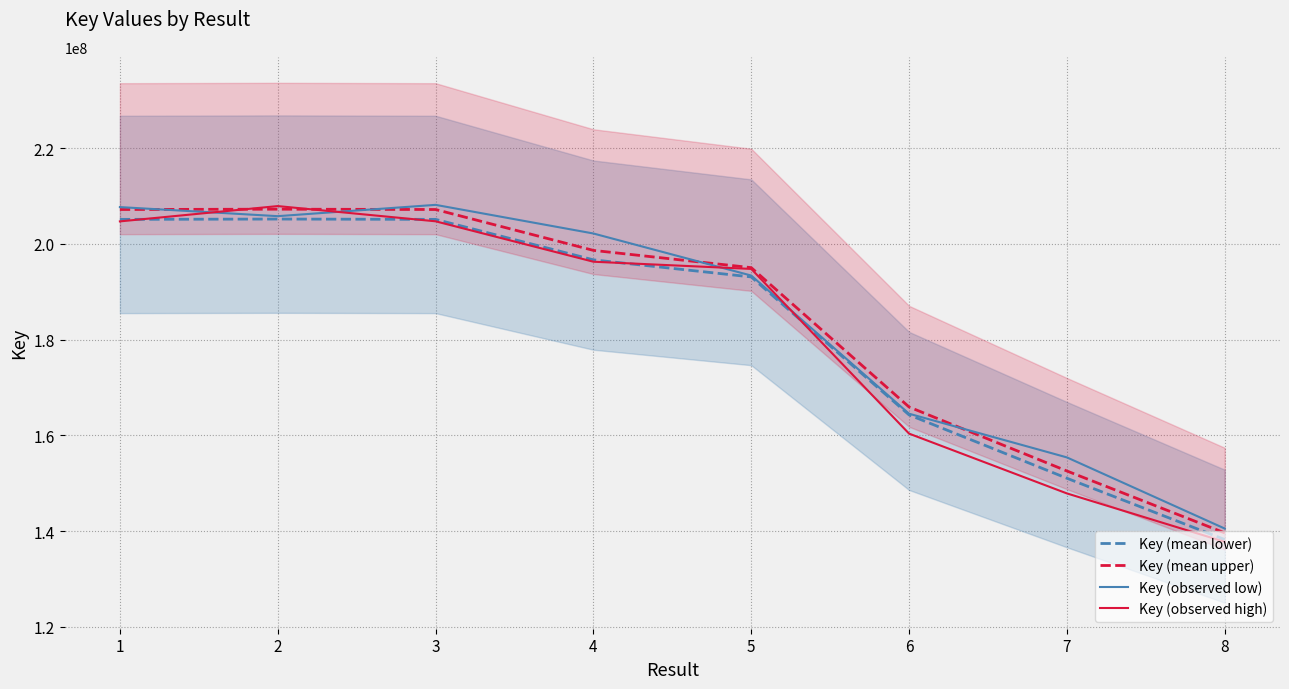

What is the difference between the maximum and minimum values in the Key (observed high) series?

70135158.5